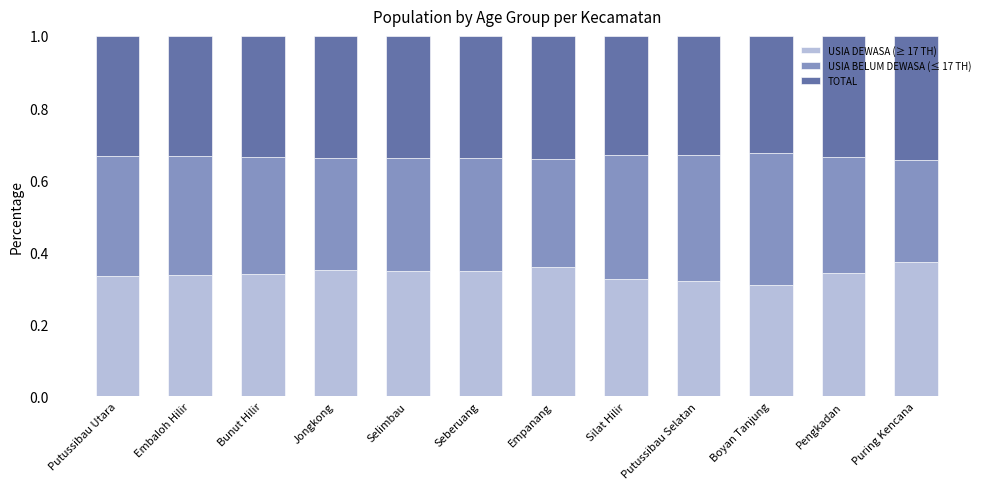

What is the total value across all series at Pengkadan?

1.0